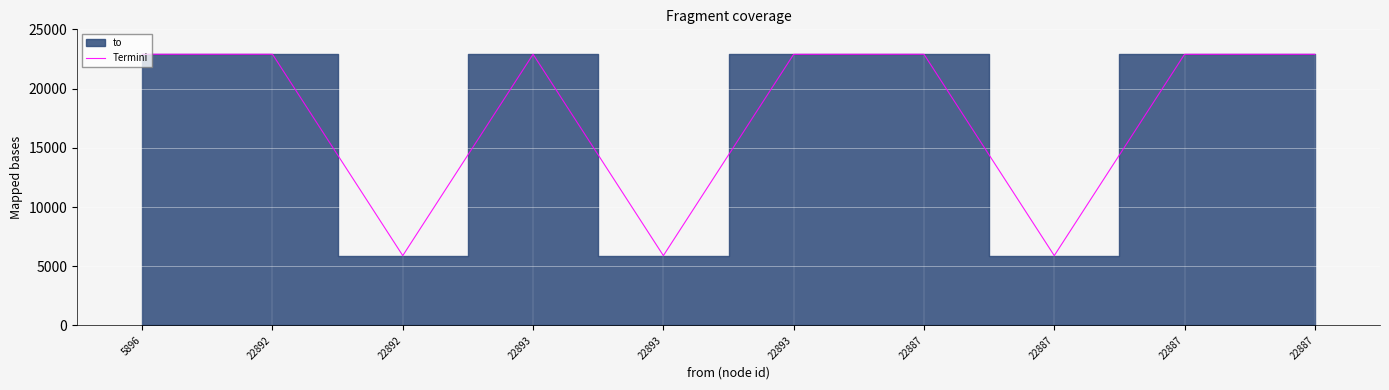

Reading right to left, what are all the values shown in this chart?

22893	22892	5896	22896	22892	5896	22896	5896	22896	22896